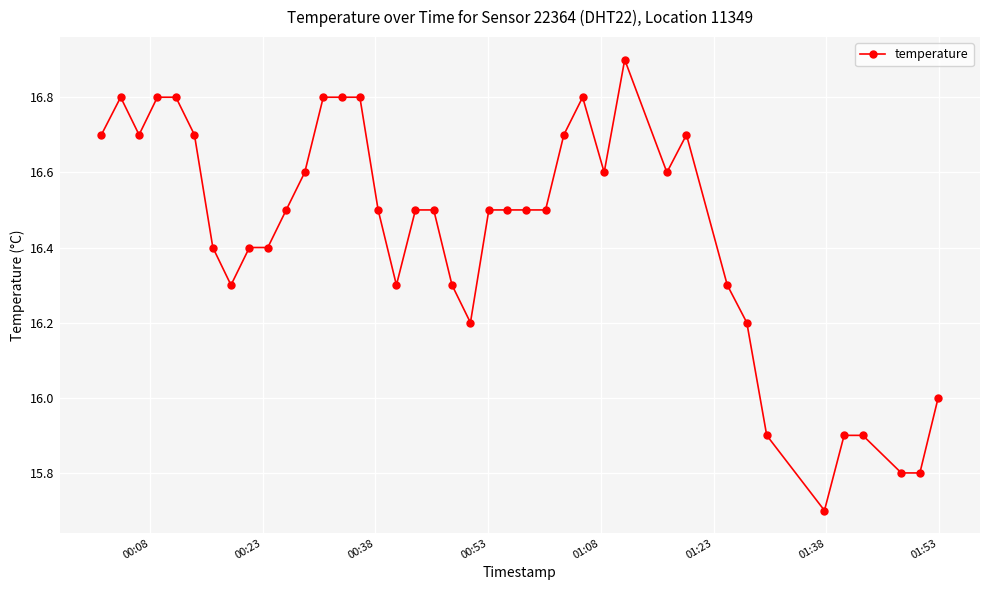

What is the maximum value shown in the chart?

16.9